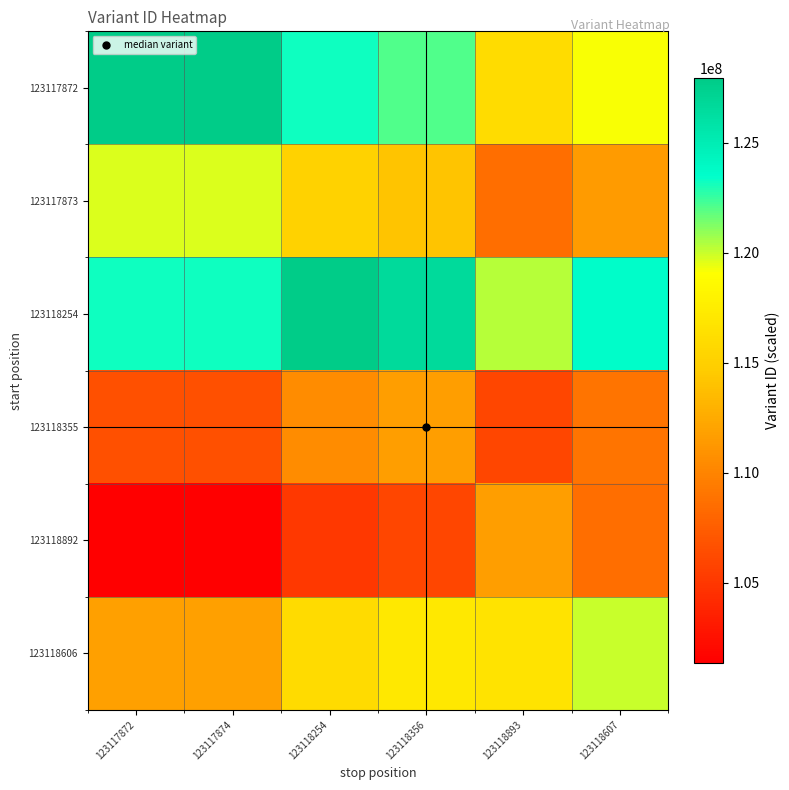

At which category is the sum across all series the highest?

123118254